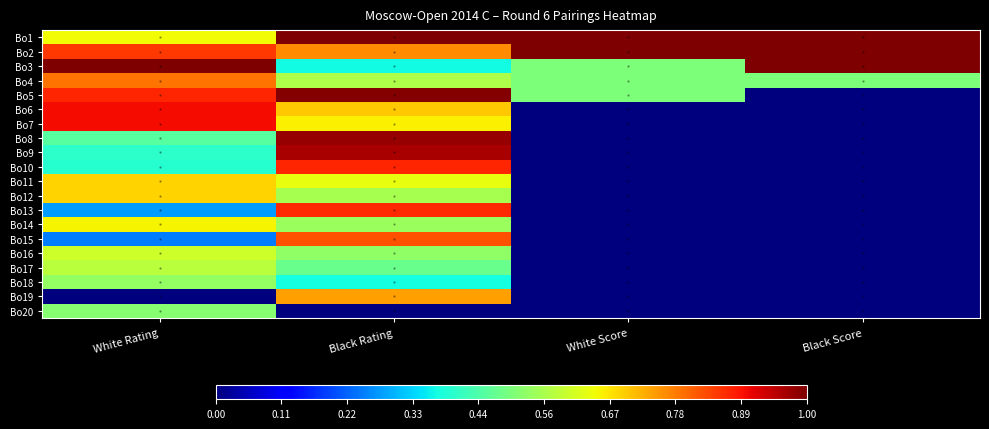

How many series are shown in this chart?

20